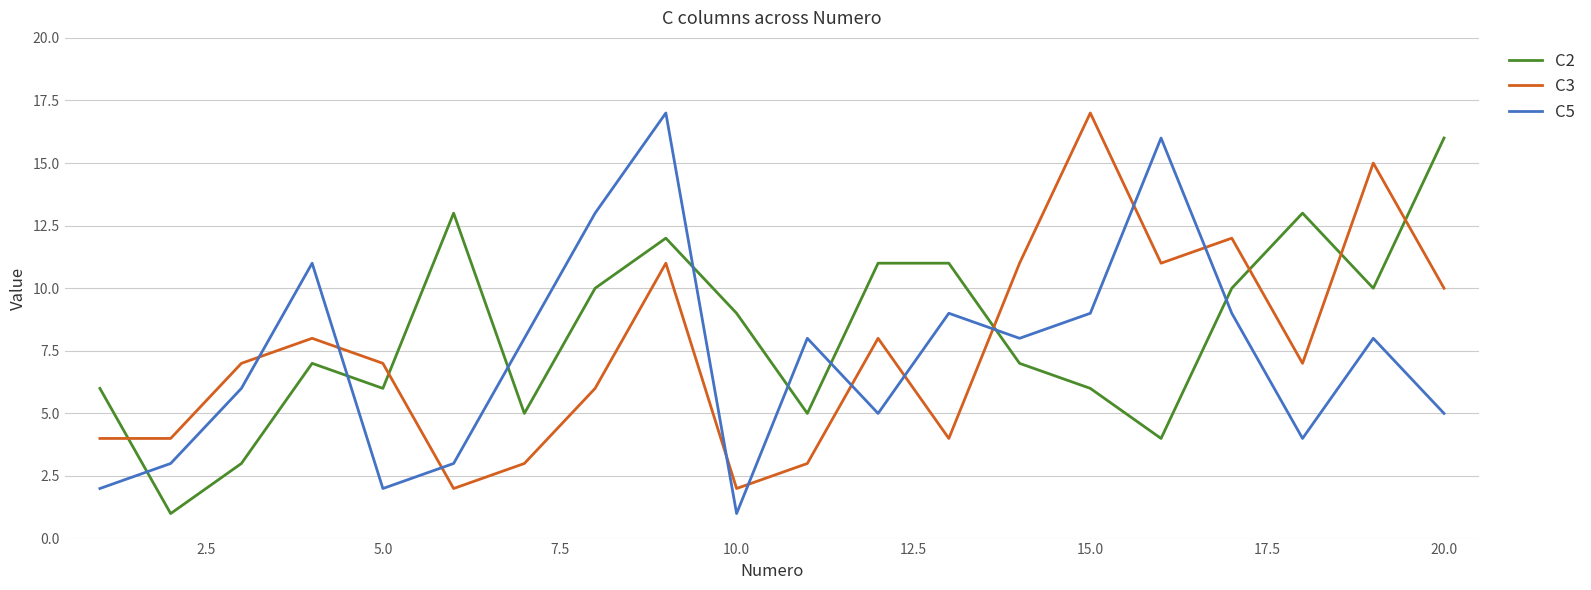

Which series has the largest range (max minus min)?

C5